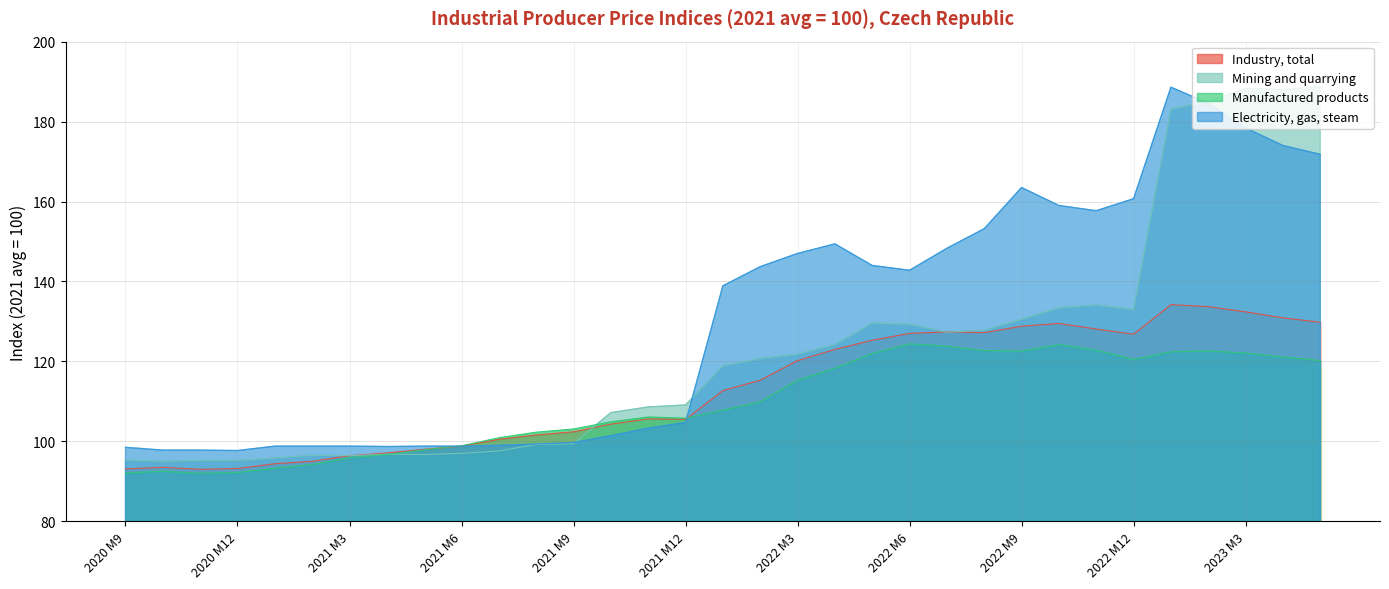

How many series are shown in this chart?

4